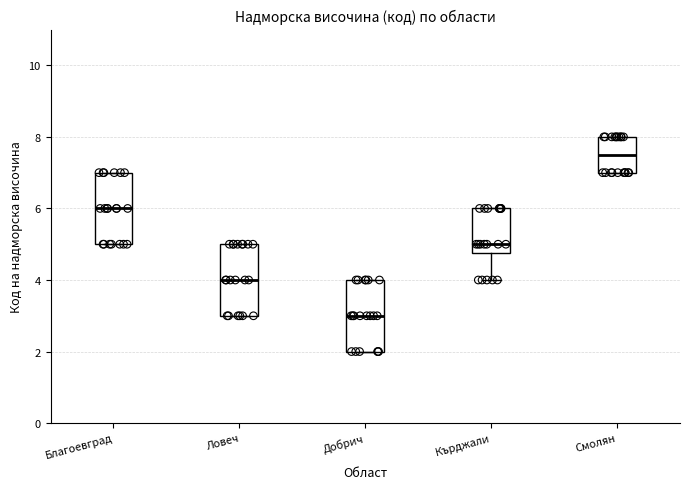

Reading left to right, transcribe this box plot: for each box, give where its median line is, the range the box spans, and where its two whiskers end, as read against the y-axis. The values are not printed on the chart, so give them approximately, as read against the axis.

Благоевград: median 6.0, box 5.0 to 7.0, whiskers 5.0 to 7.0
Ловеч: median 4.0, box 3.0 to 5.0, whiskers 3.0 to 5.0
Добрич: median 3.0, box 2.0 to 4.0, whiskers 2.0 to 4.0
Кърджали: median 5.0, box 4.8 to 6.0, whiskers 4.0 to 6.0
Смолян: median 7.6, box 7.0 to 8.0, whiskers 7.0 to 8.0